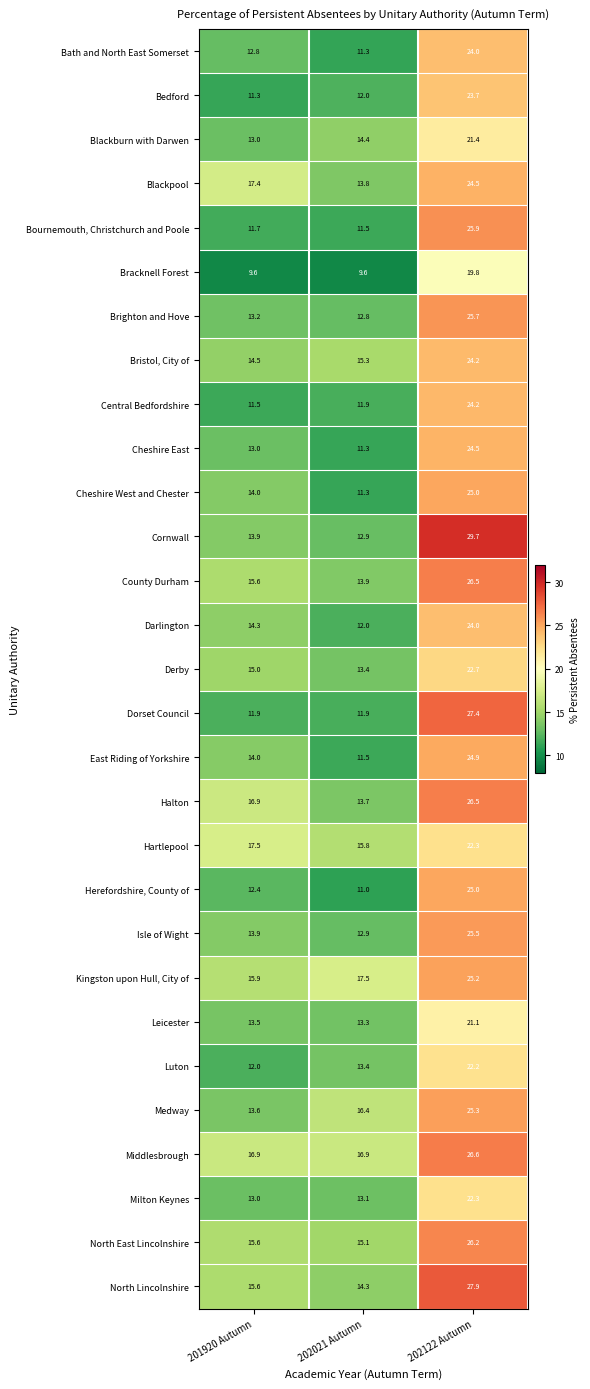

At how many categories does at least one series exceed 28?

1